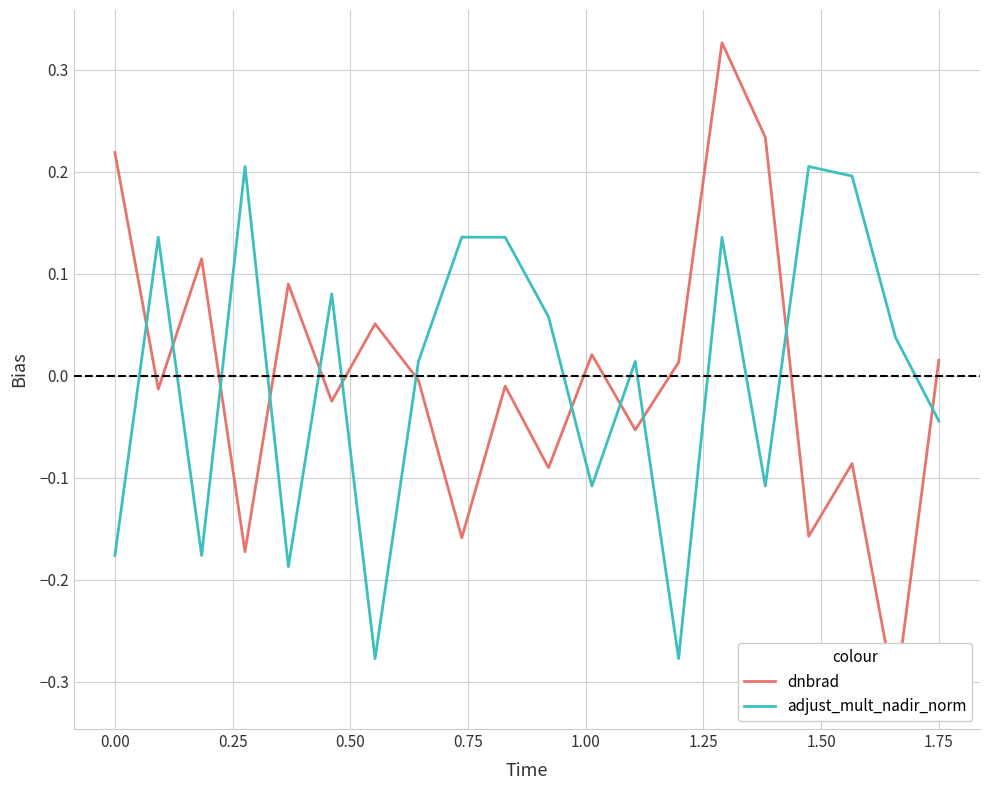

Is it true that adjust_mult_nadir_norm equals -0.1 at 0.00?

False